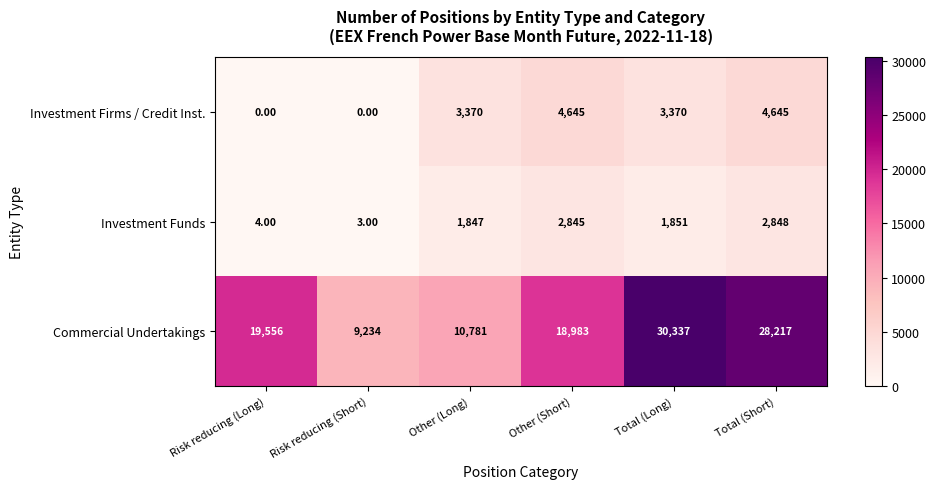

Which series has the largest total across all categories?

Commercial Undertakings